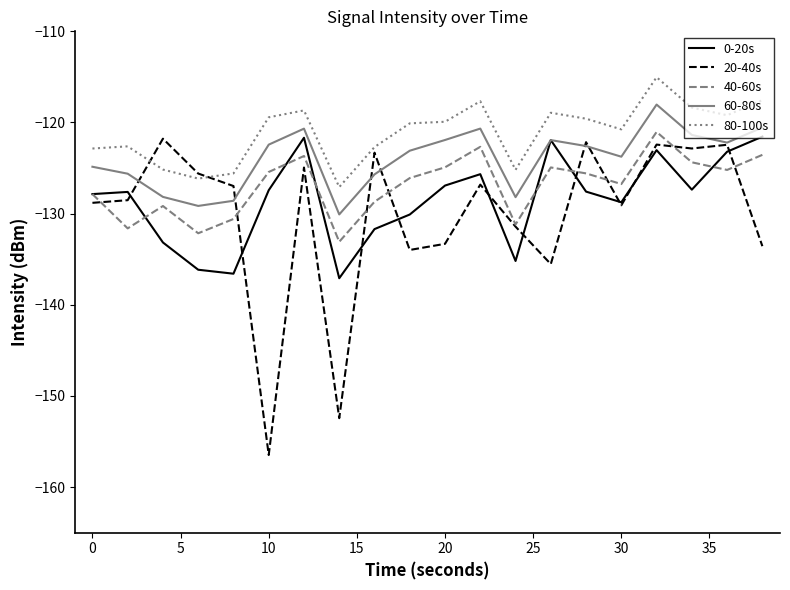

Does the chart have visible grid lines?

No